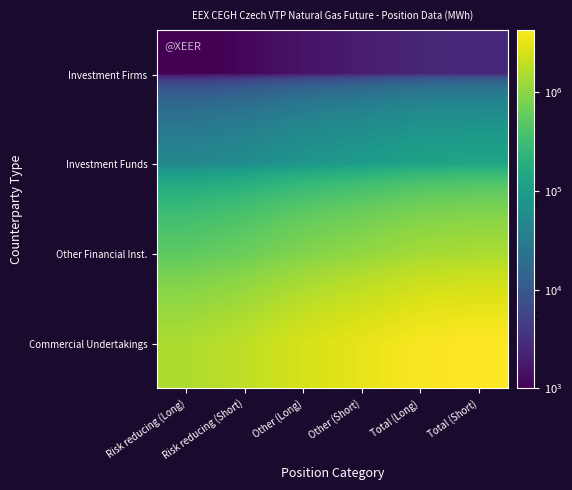

Between Total (Long) and Total (Short), which is larger?

Total (Short)